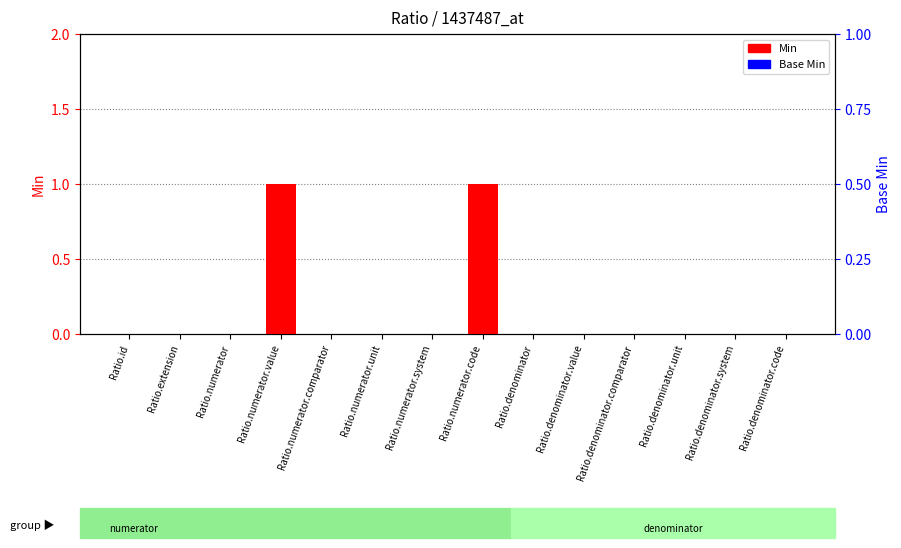

Rank the series at Ratio.extension from highest to lowest value.

Min, Base Min